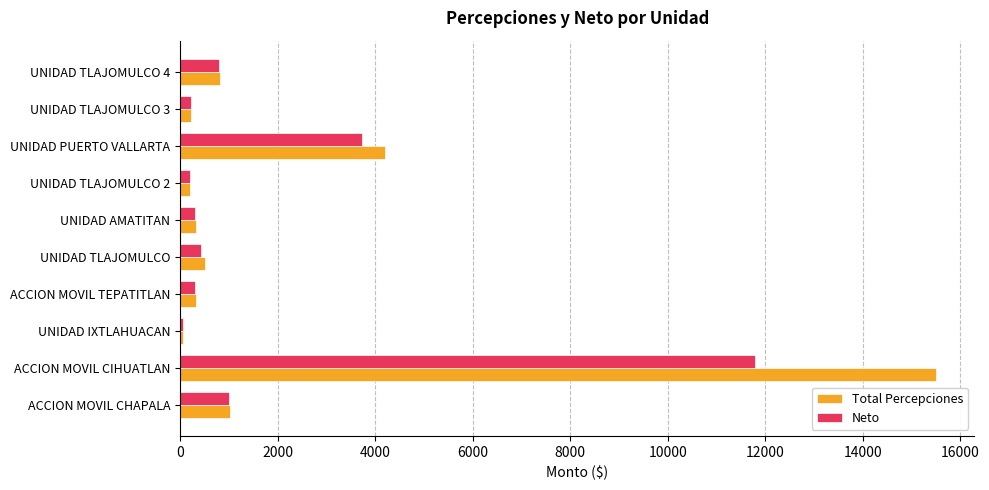

Rank the series by their average value, from highest to lowest.

Total Percepciones, Neto